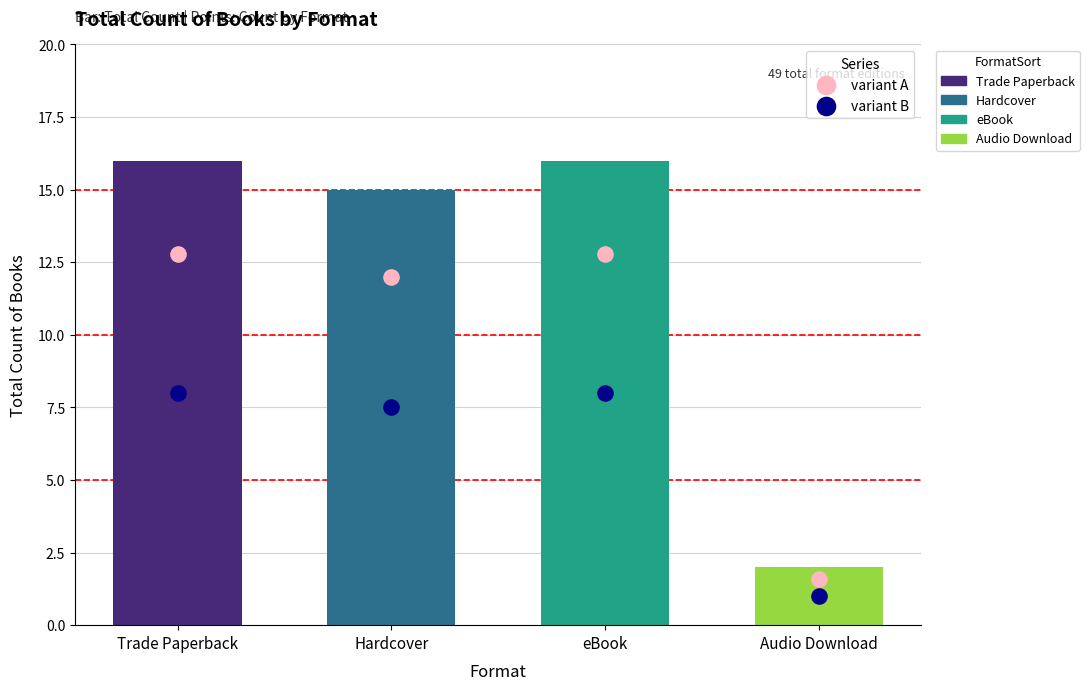

Is the value of variant A at Hardcover greater than the value of variant B at Hardcover?

Yes